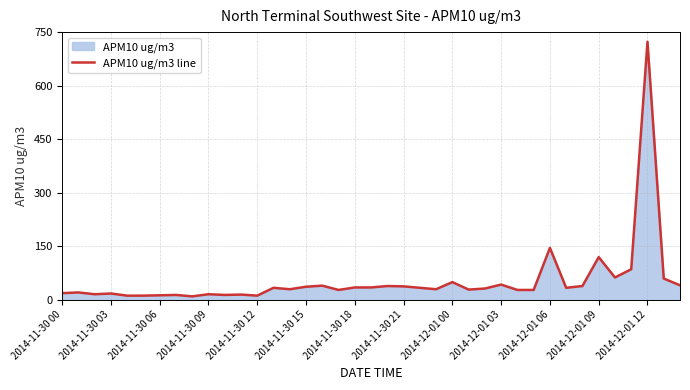

What is the value of the 35th point from the left?

62